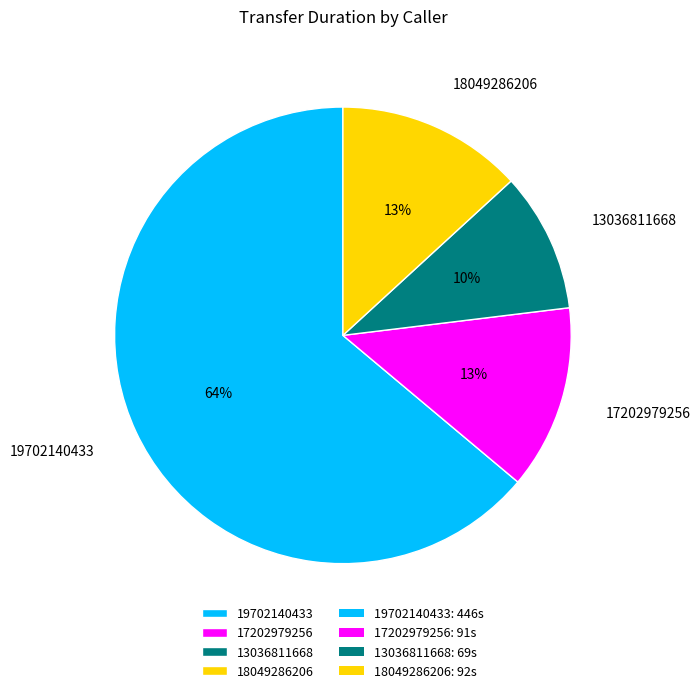

Which has a higher value, 17202979256 or 19702140433?

19702140433